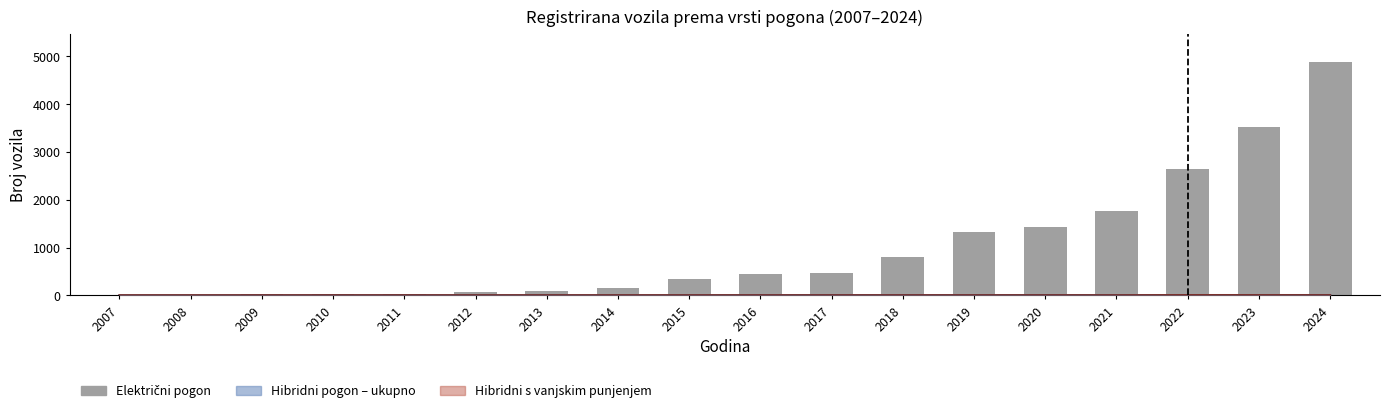

The value of HIBRIDNI pogon - ukupno (linija) at 2012 is 2. True or false?

False